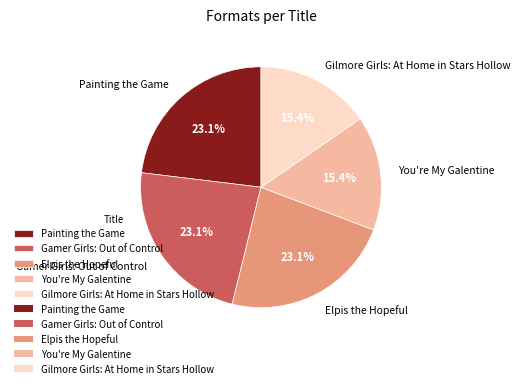

To the nearest percent, what is the combined percentage of Gilmore Girls: At Home in Stars Hollow and You're My Galentine?

31%